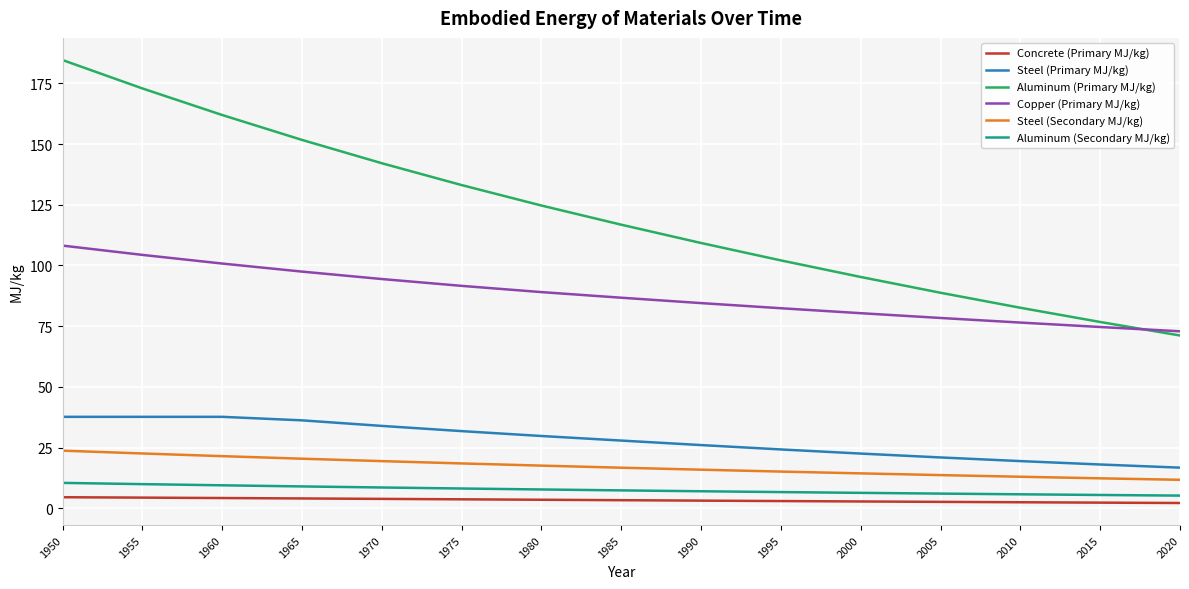

True or false: Copper (Primary MJ/kg) has a value of 84.5 at 1990.

True